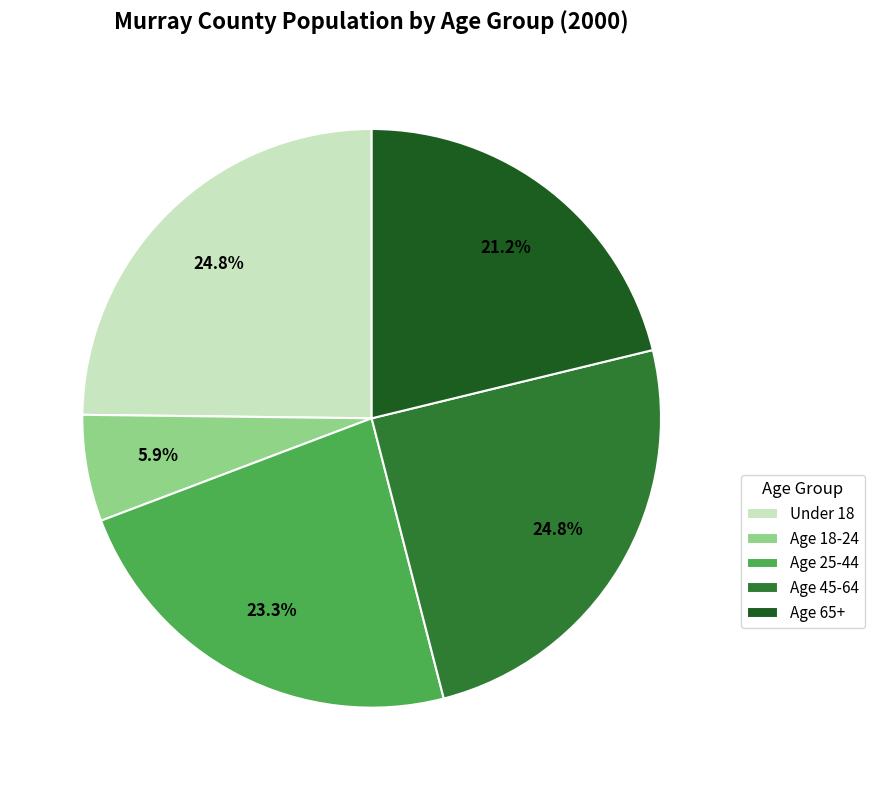

Between Age 18-24 and Age 25-44, which is larger?

Age 25-44